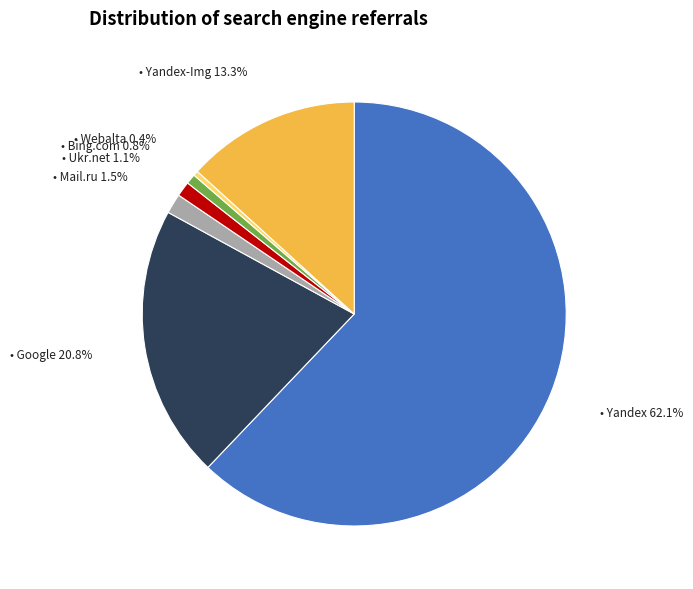

Is there a majority slice in this chart?

Yes